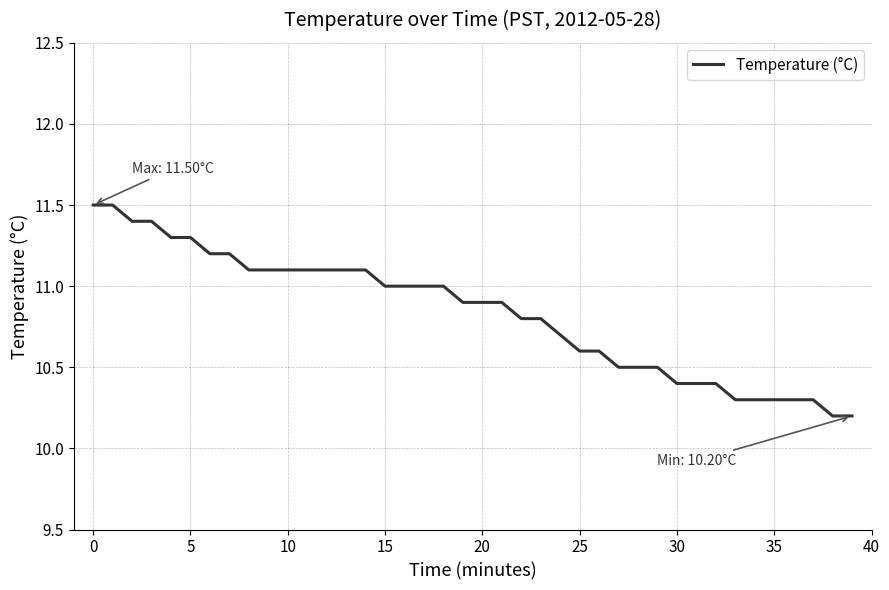

What is the difference between the maximum and minimum values?

1.3